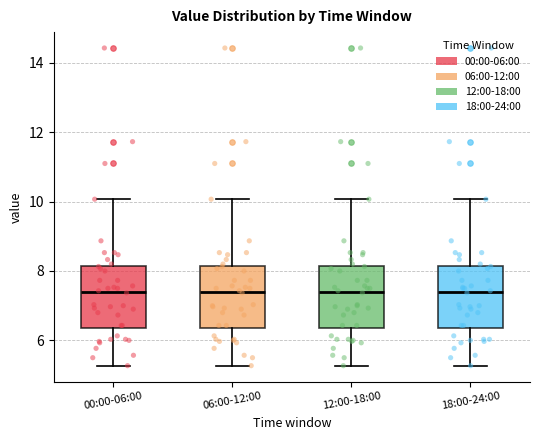

Where is the upper edge of the box for 12:00-18:00 on the y-axis? The values are not printed on the chart, so give them approximately, as read against the axis.

8.2